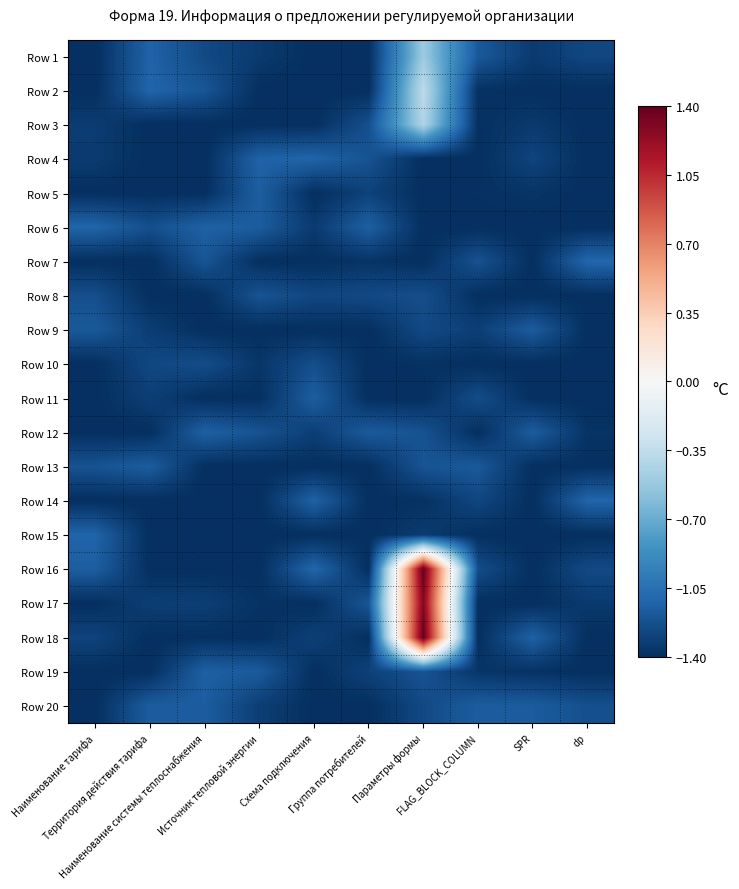

At Наименование тарифа, list the series in order from largest to smallest.

Row 6, Row 15, Row 16, Row 9, Row 13, Row 8, Row 18, Row 3, Row 4, Row 1, Row 2, Row 5, Row 7, Row 10, Row 11, Row 12, Row 14, Row 17, Row 19, Row 20